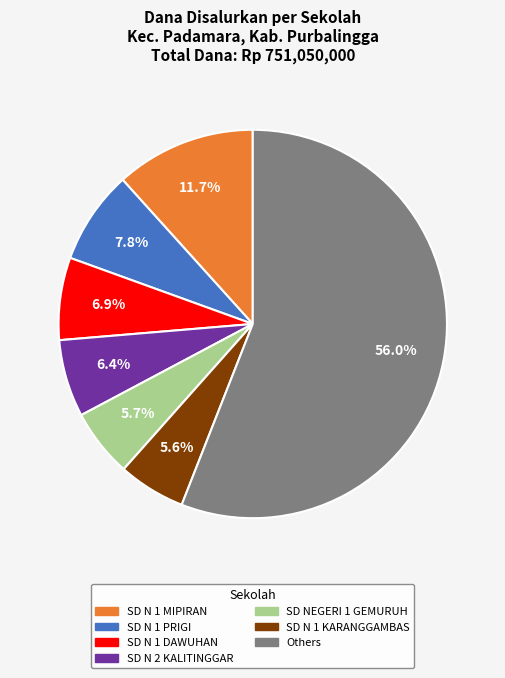

Is there any slice that represents more than half of the pie?

Yes